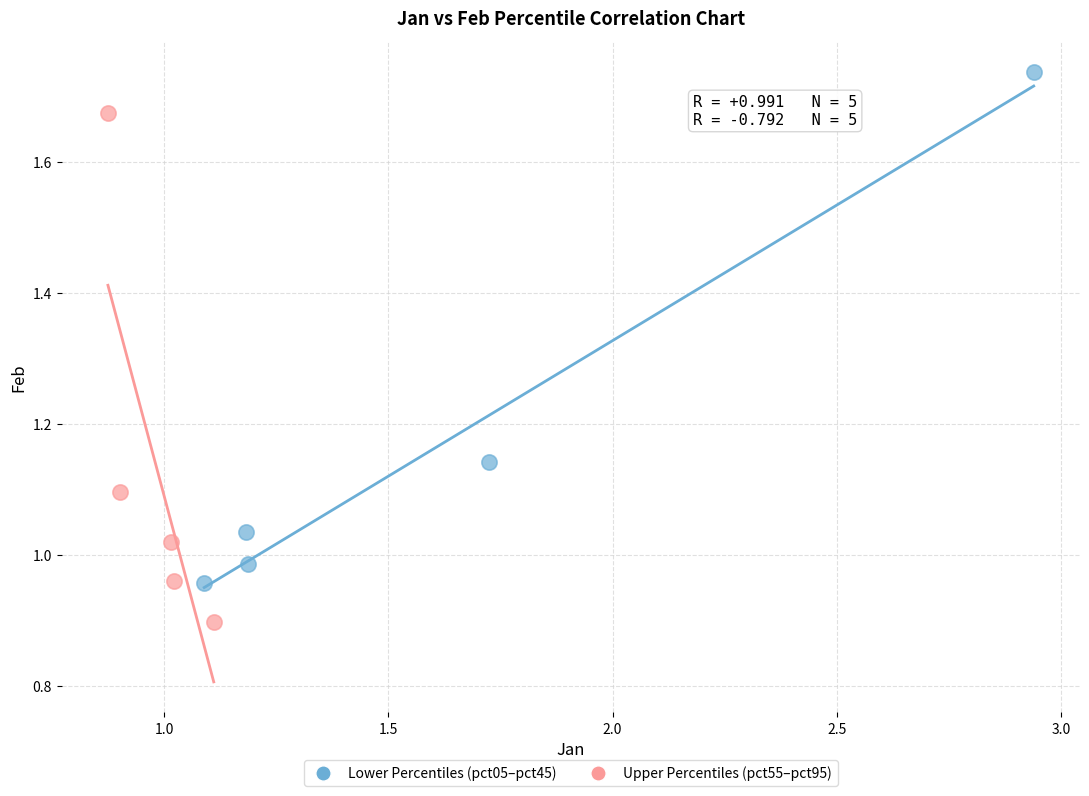

Which series reaches the maximum Y coordinate?

Lower Percentiles (pct05–pct45)